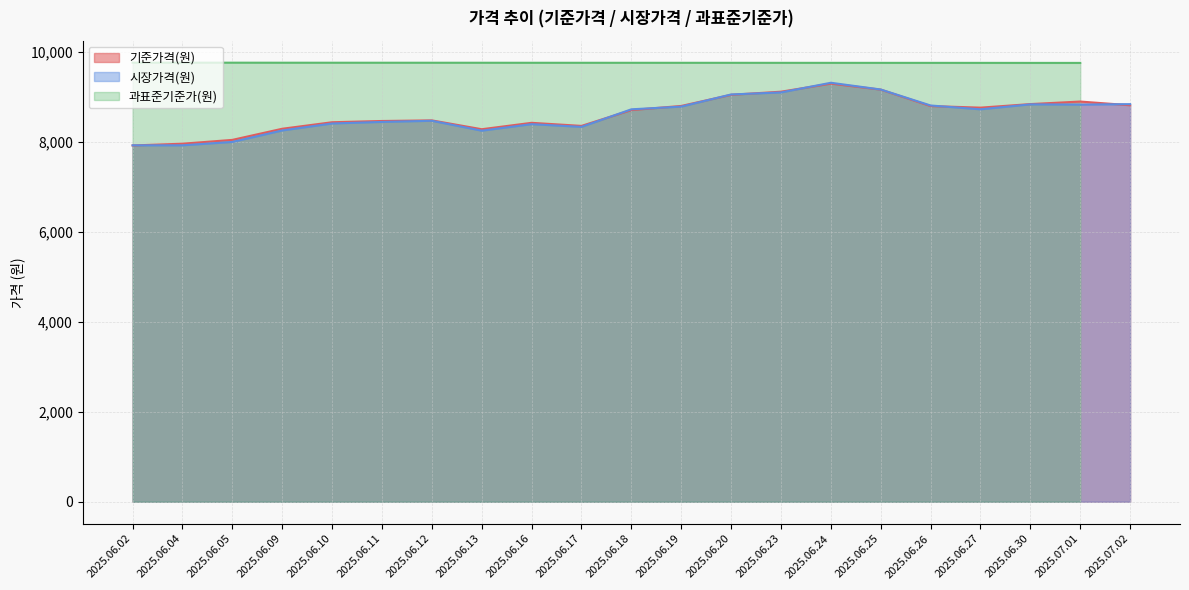

Where is the first local minimum for 기준가격(원)?

2025.06.13